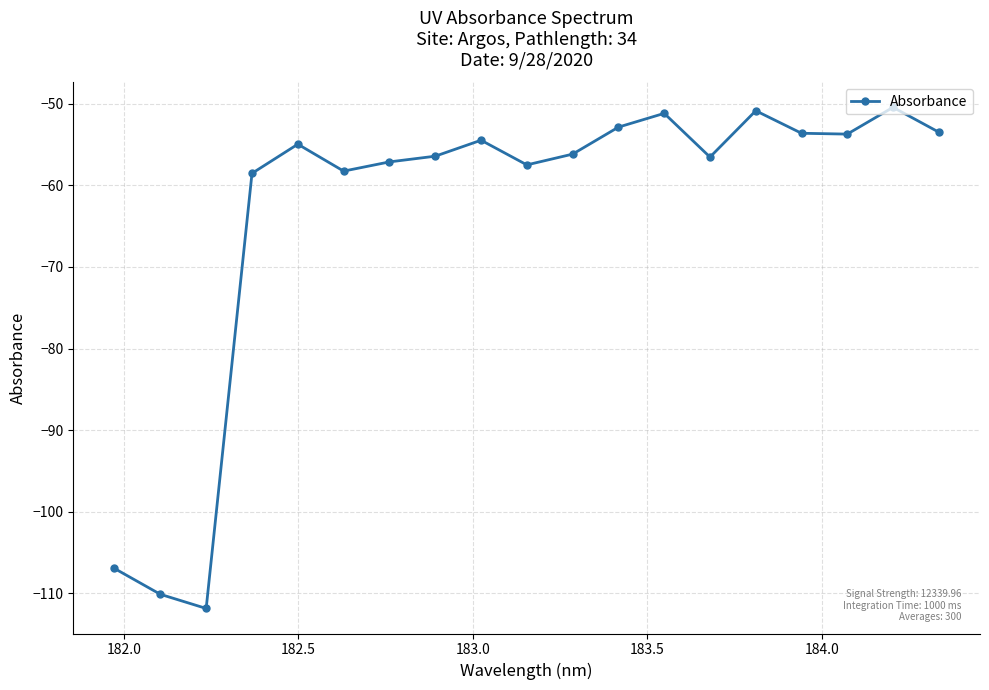

What is the value of the 11th point from the left?

-56.2